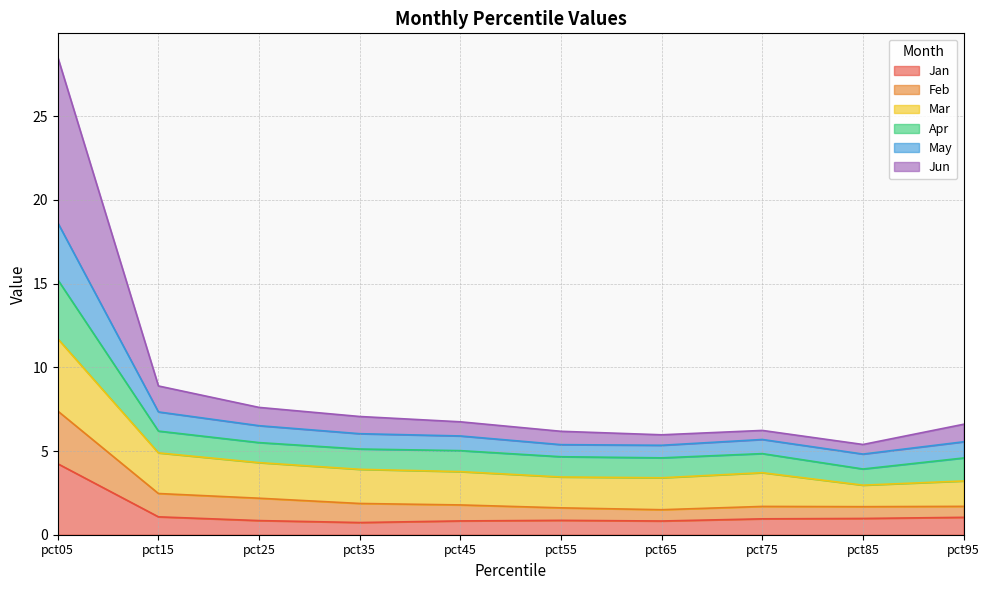

What is the minimum value for Jan?

0.7